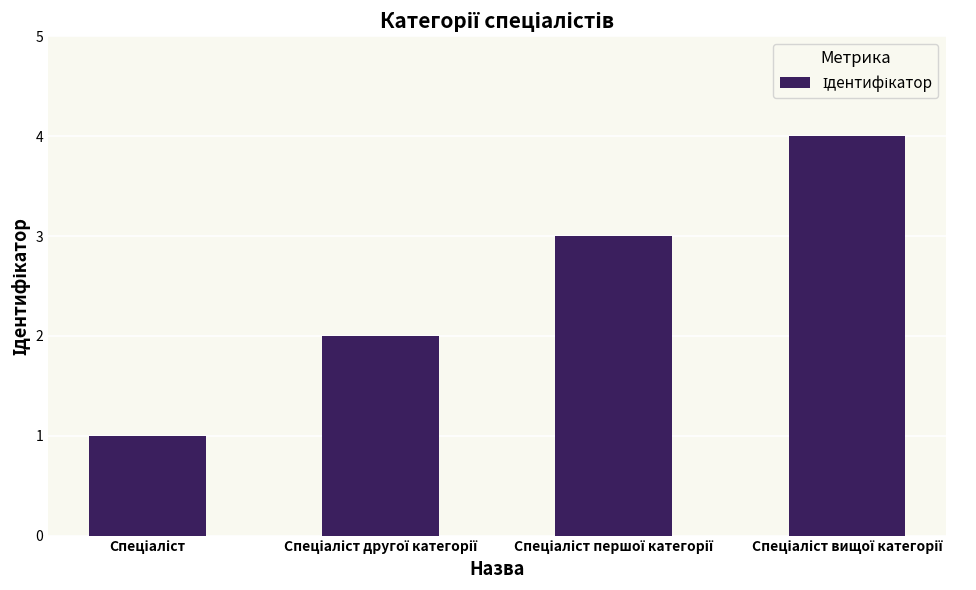

Are the bars grouped side by side (vs. stacked)?

No